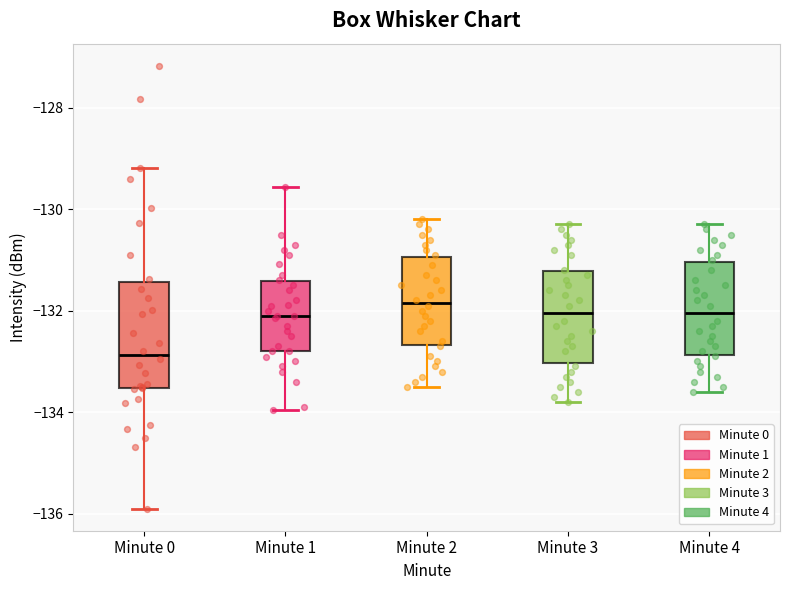

Reading left to right, read every box against the y-axis: the position of its median line, the range the box covers, and the ends of its whiskers. The values are not printed on the chart, so give them approximately, as read against the axis.

Minute 0: median -132.8, box -133.6 to -131.4, whiskers -135.8 to -129.2
Minute 1: median -132.0, box -132.8 to -131.4, whiskers -134.0 to -129.6
Minute 2: median -131.8, box -132.6 to -131.0, whiskers -133.4 to -130.2
Minute 3: median -132.0, box -133.0 to -131.2, whiskers -133.8 to -130.2
Minute 4: median -132.0, box -132.8 to -131.0, whiskers -133.6 to -130.2